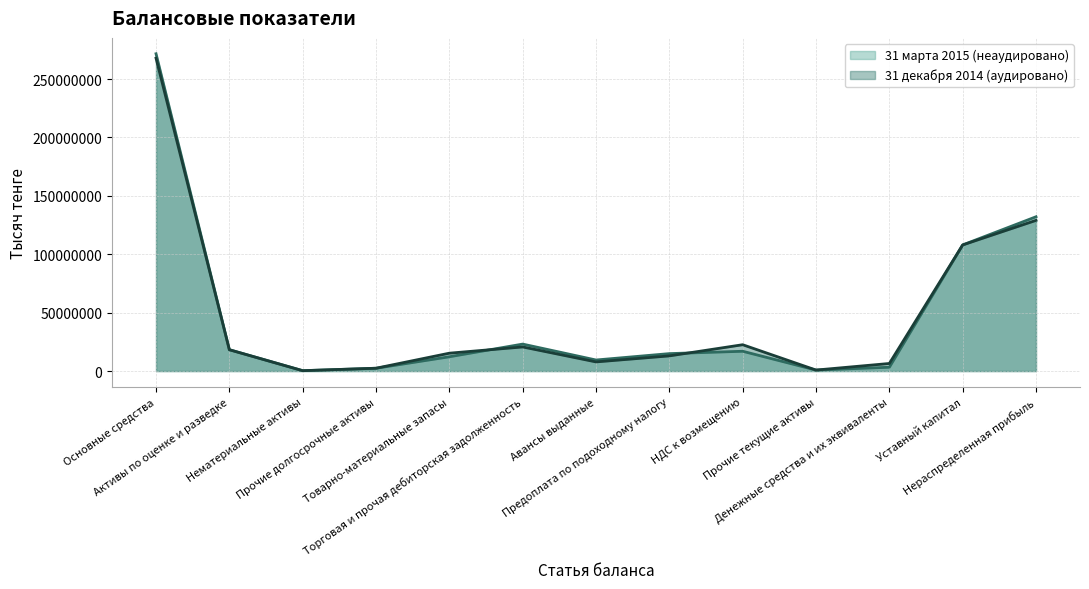

What are all the series names shown in the legend?

31 марта 2015 (неаудировано), 31 декабря 2014 (аудировано)